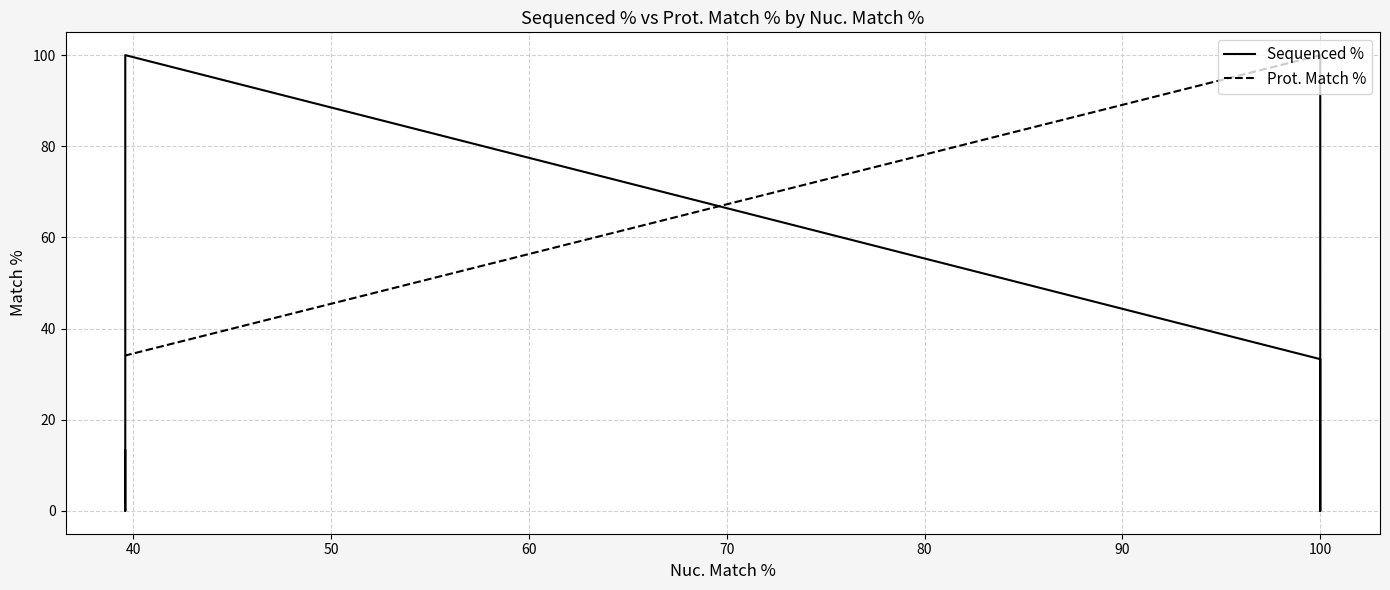

What is the value of the Sequenced % point at the 1st from the left?

100.0